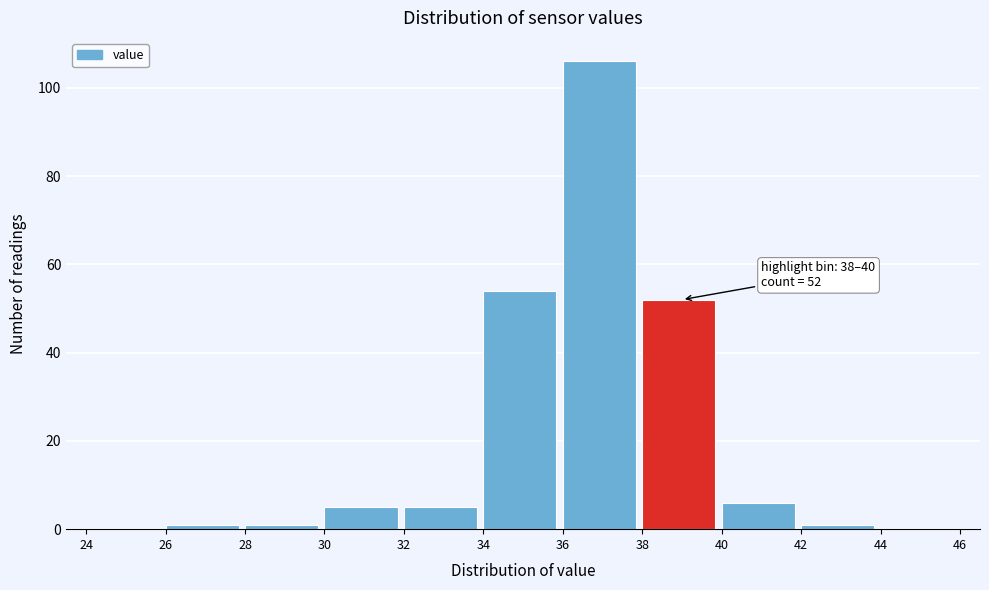

Over which range of the x-axis is the bar tallest?

36 to 38